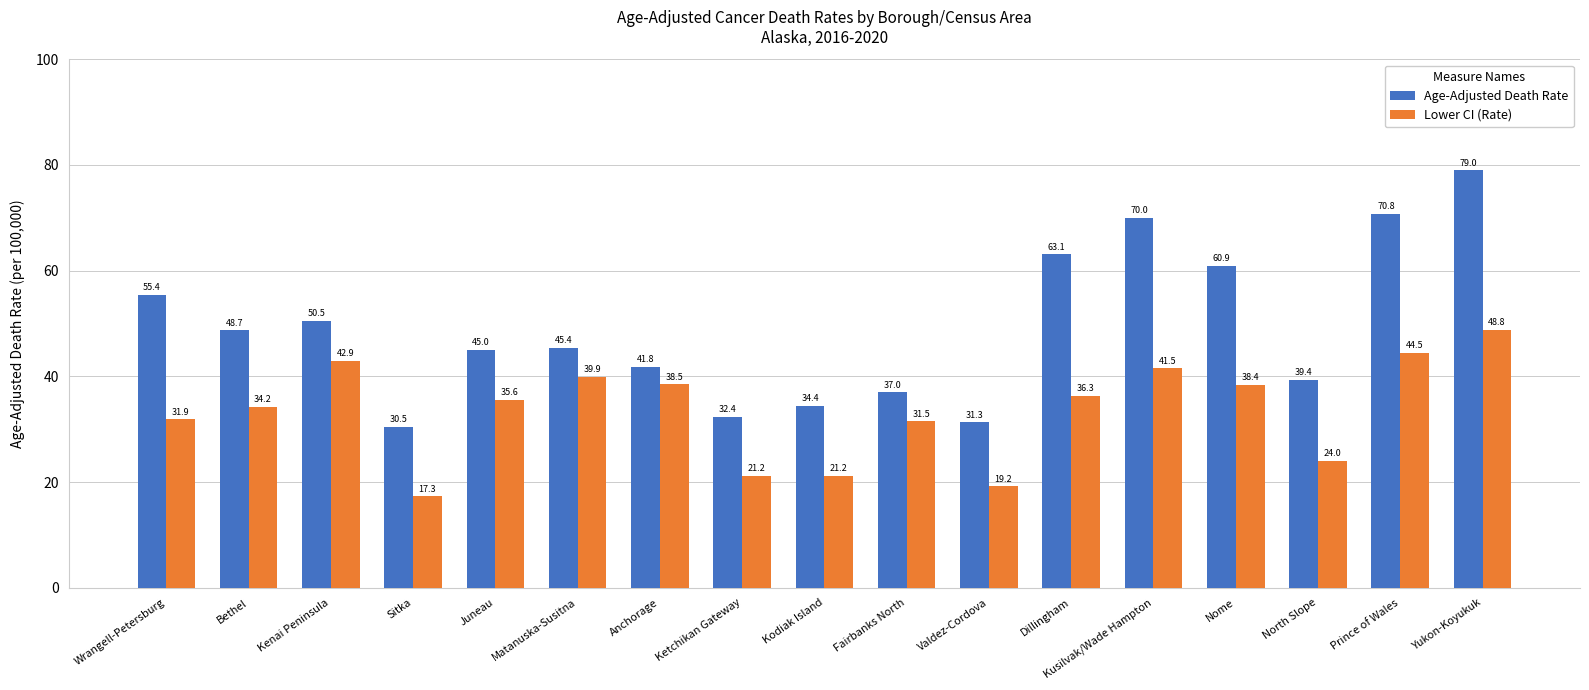

What is the label of the 13th bar from the right?

Juneau